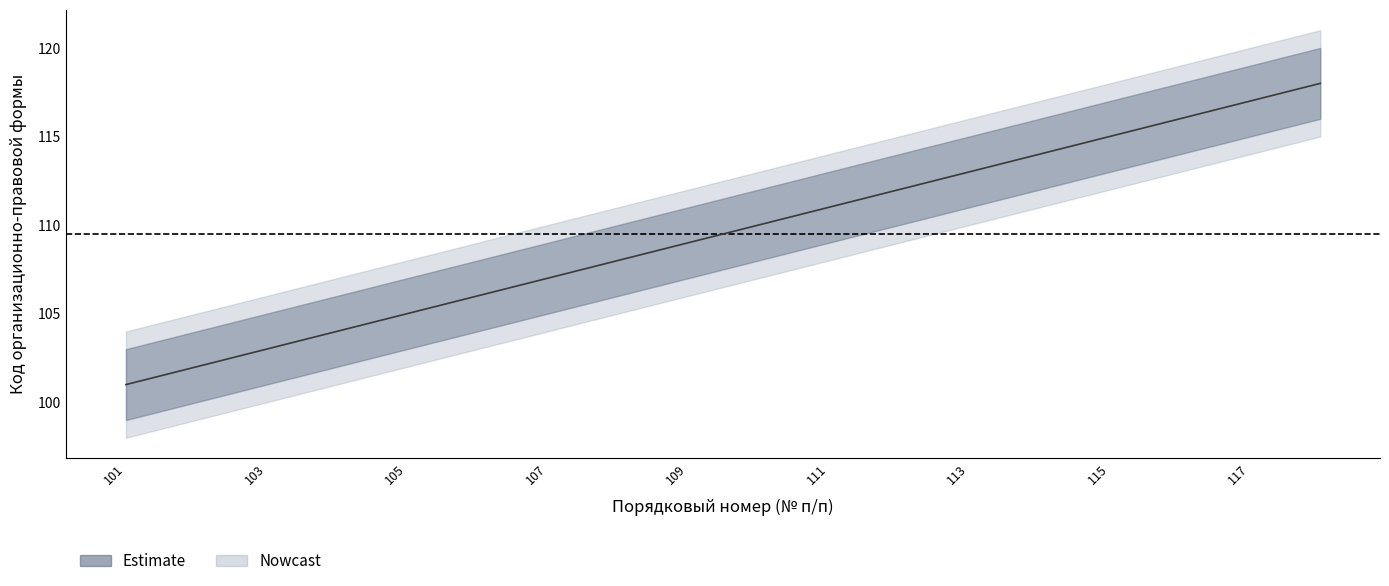

Reading left to right, list all the values displayed in this chart.

Код (center): 101	102	103	104	105	106	107	108	109	110	111	112	113	114	115	116	117	118
upper_bound: 103	104	105	106	107	108	109	110	111	112	113	114	115	116	117	118	119	120
lower_bound: 99	100	101	102	103	104	105	106	107	108	109	110	111	112	113	114	115	116
wide_upper: 104	105	106	107	108	109	110	111	112	113	114	115	116	117	118	119	120	121
wide_lower: 98	99	100	101	102	103	104	105	106	107	108	109	110	111	112	113	114	115